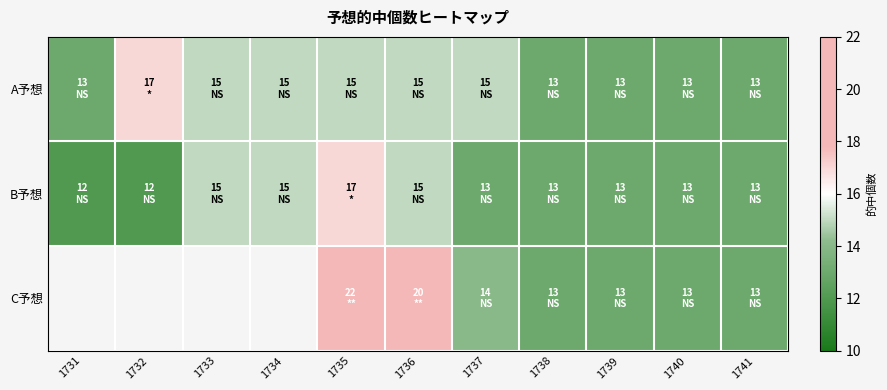

At which category does the chart reach its peak across all series?

1735